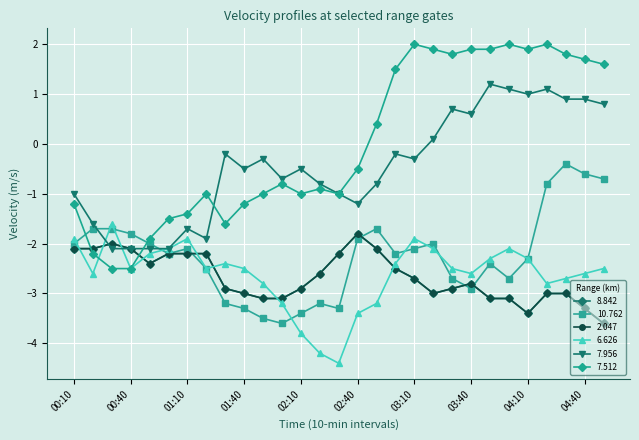

Is this an area chart (filled region under the line)?

No